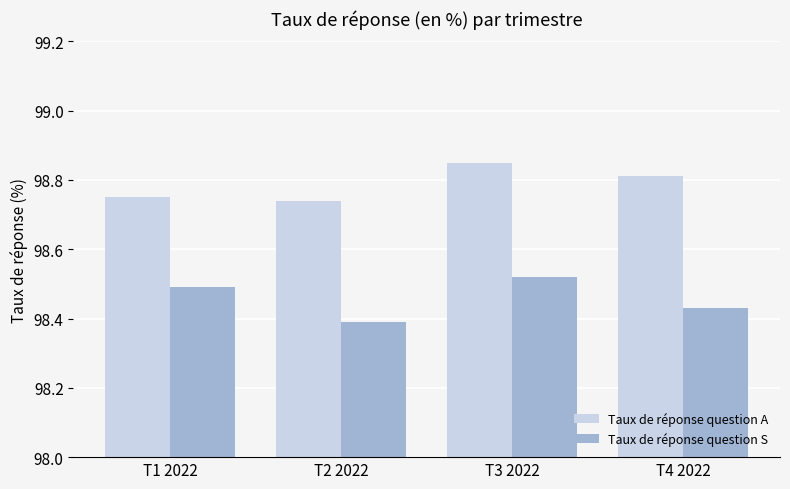

Which label corresponds to the largest value in the chart?

T3 2022